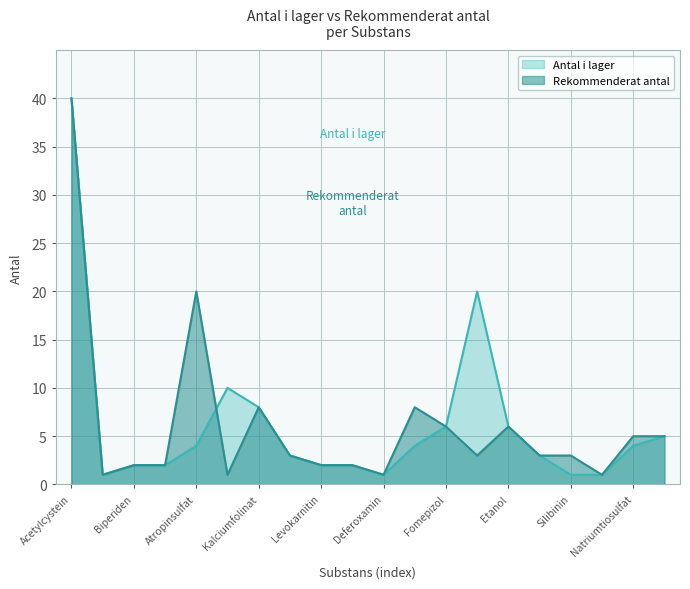

What is the sum of all antal_i_lager values?

125